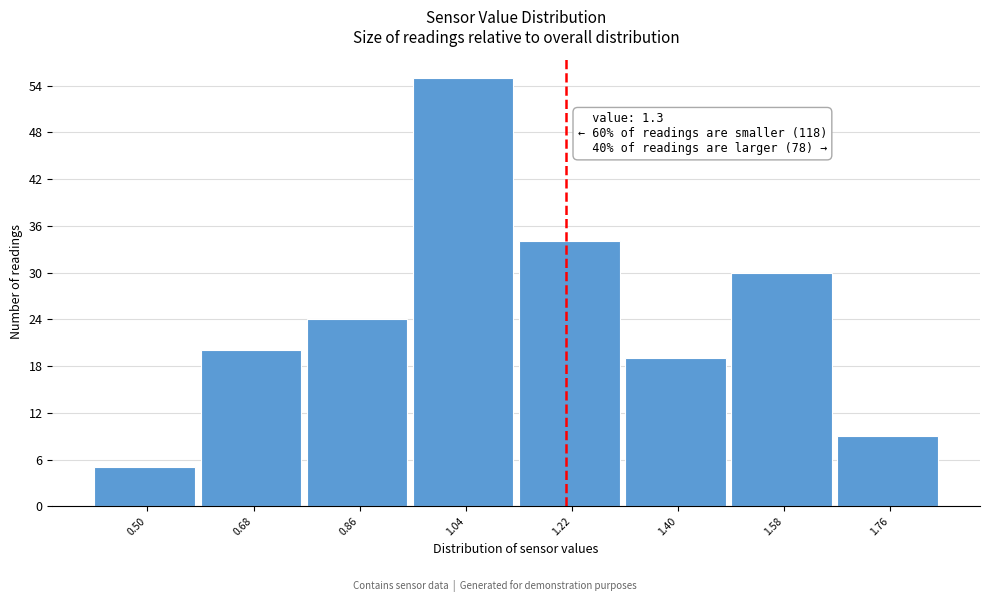

Reading left to right, what are all the values shown in this chart?

5	20	24	55	34	19	30	9